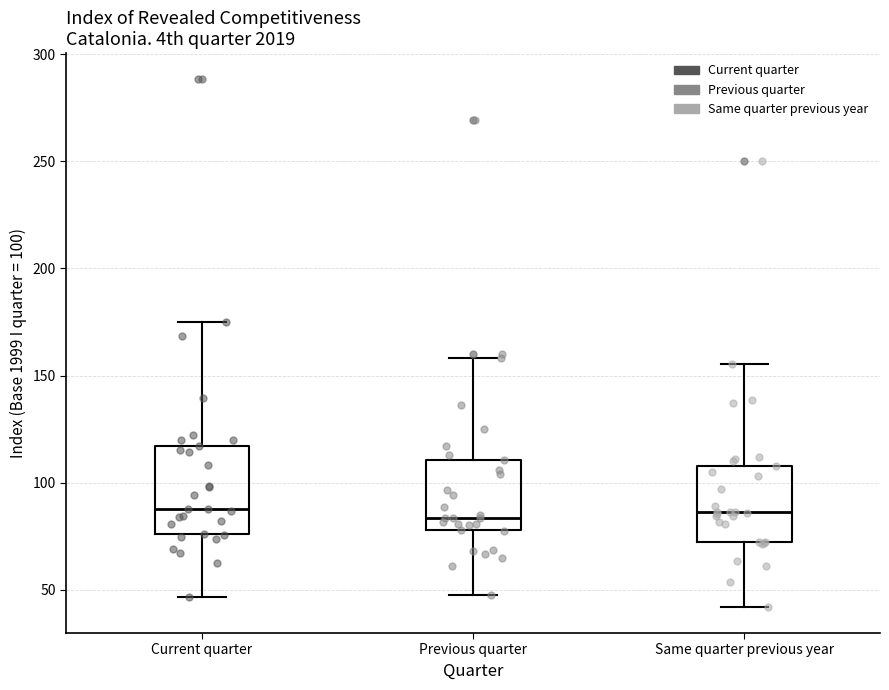

Reading left to right, read every box against the y-axis: the position of its median line, the range the box covers, and the ends of its whiskers. The values are not printed on the chart, so give them approximately, as read against the axis.

Current quarter: median 90, box 75 to 115, whiskers 45 to 175
Previous quarter: median 85, box 80 to 110, whiskers 50 to 160
Same quarter previous year: median 85, box 70 to 110, whiskers 40 to 155